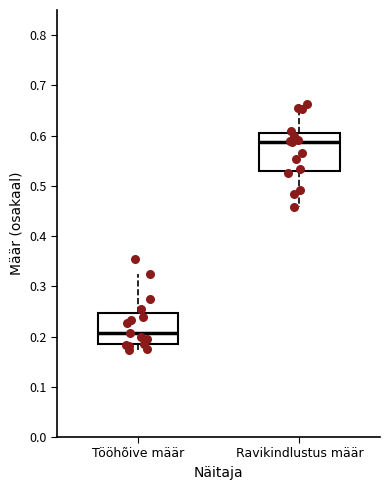

Where does the lower whisker of the box for Tööhõive määr end on the y-axis? The values are not printed on the chart, so give them approximately, as read against the axis.

0.17